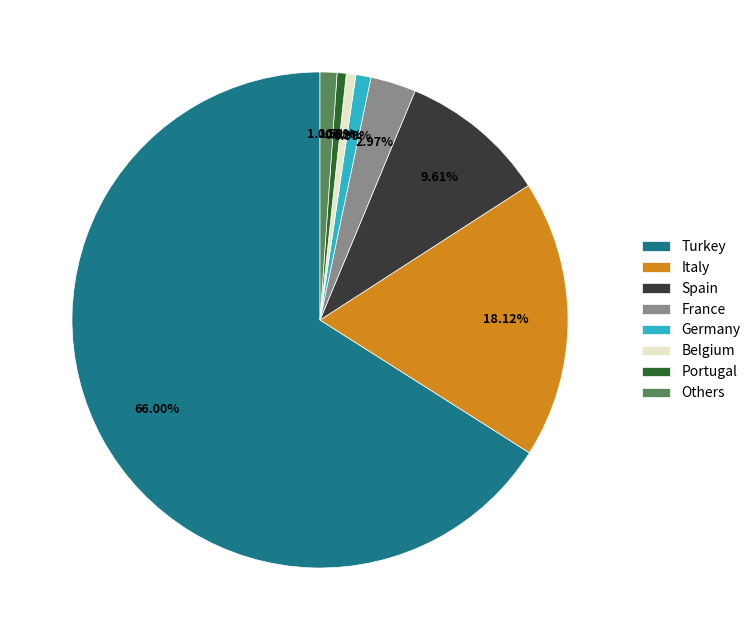

What is the largest slice in the pie chart?

Turkey